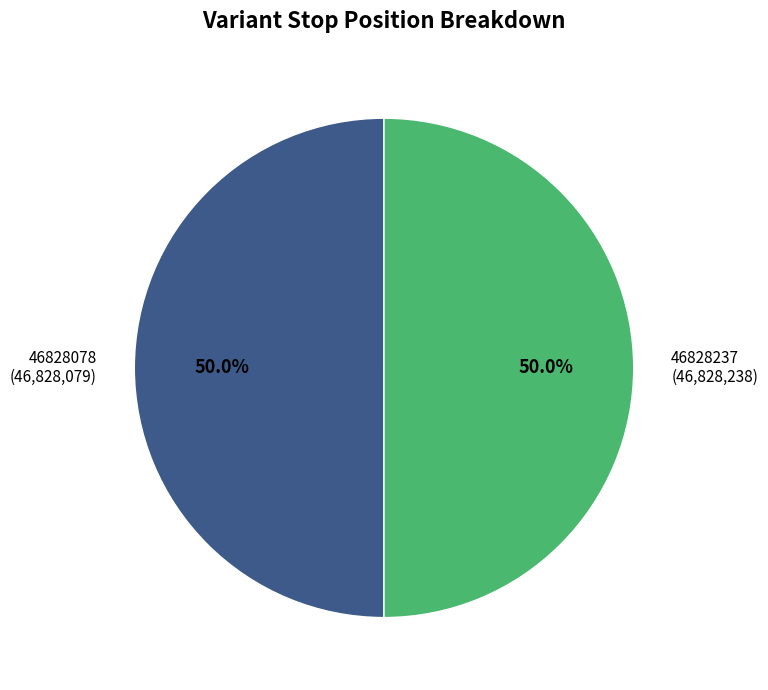

How much of the chart is everything except 46828237?

50.0%